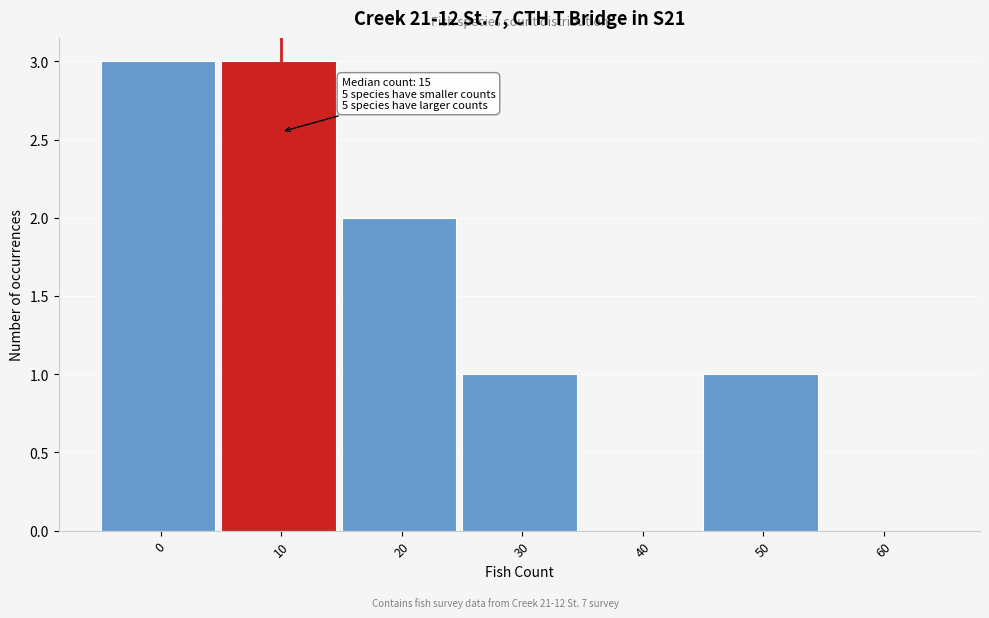

Reading left to right, list all the values displayed in this chart.

0=3	10=3	20=2	30=1	40=0	50=1	60=0